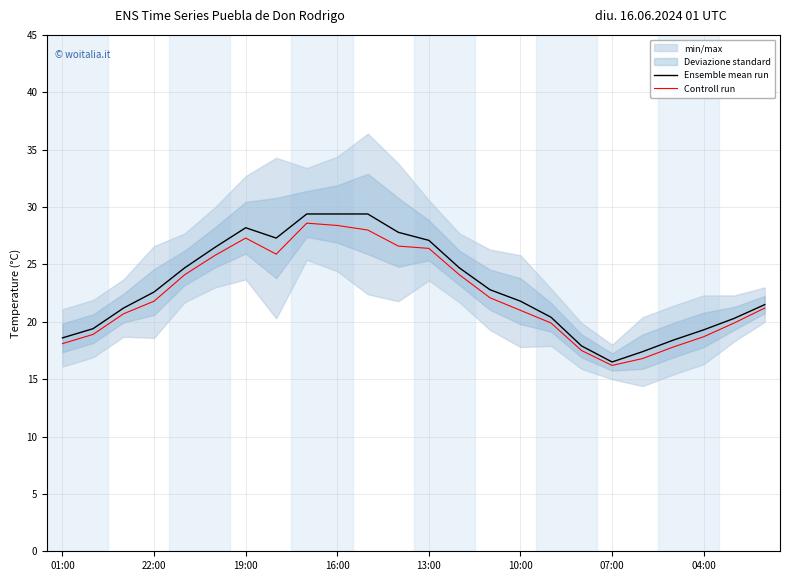

What is the lowest value of the Ensemble mean run series?

16.5